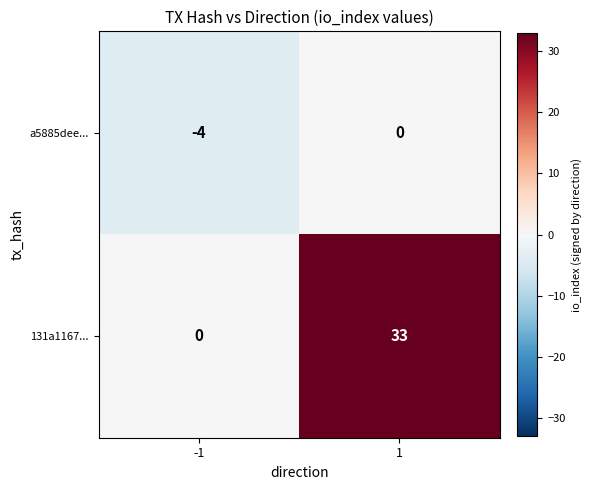

Between -1 and 1, which series saw the biggest shift?

131a1167...